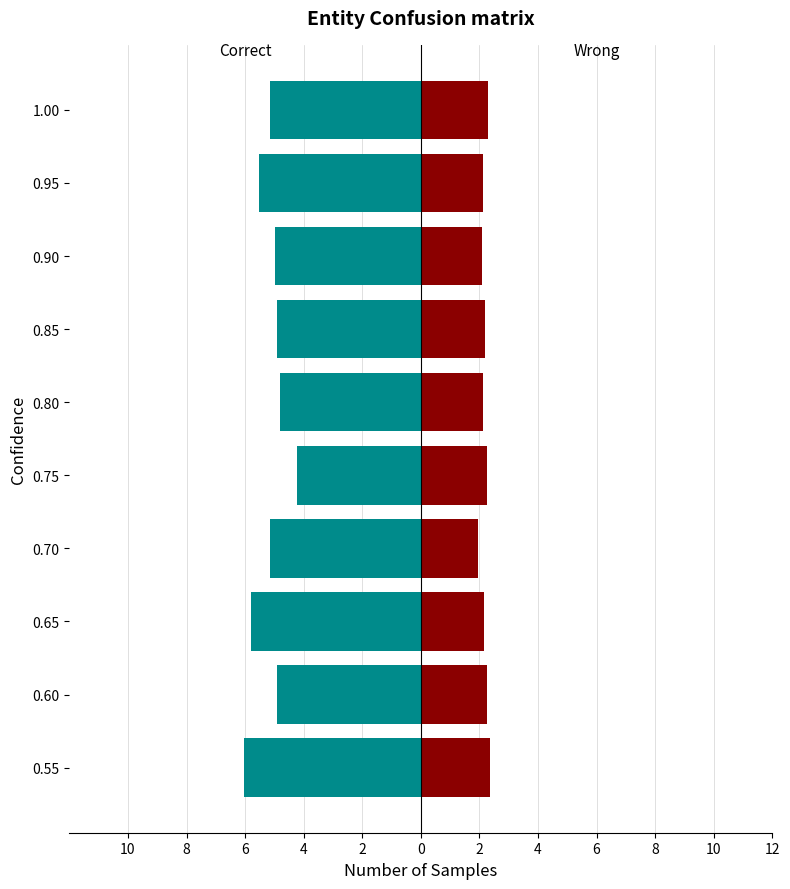

Reading left to right, what are all the values shown in this chart?

SDS_P1: -6.0	-4.9	-5.8	-5.1	-4.2	-4.8	-4.9	-5.0	-5.5	-5.2
SDS_P2: 2.4	2.3	2.2	1.9	2.2	2.1	2.2	2.1	2.1	2.3